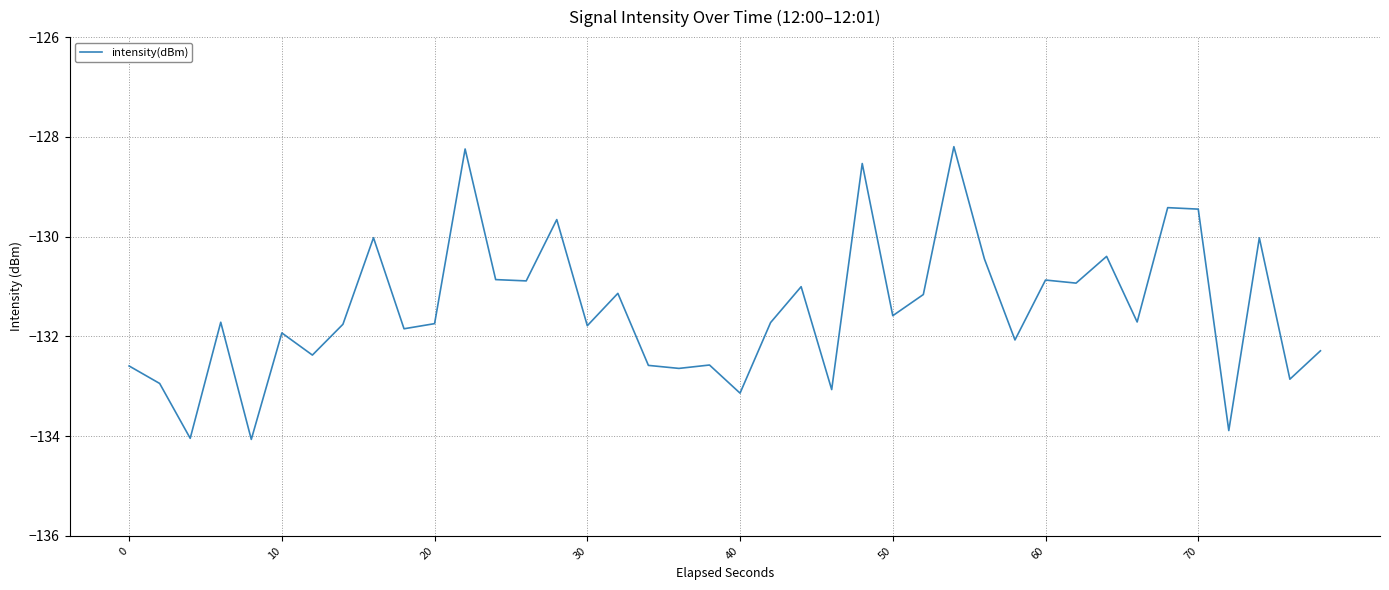

What is the difference between the maximum and minimum values?

5.9